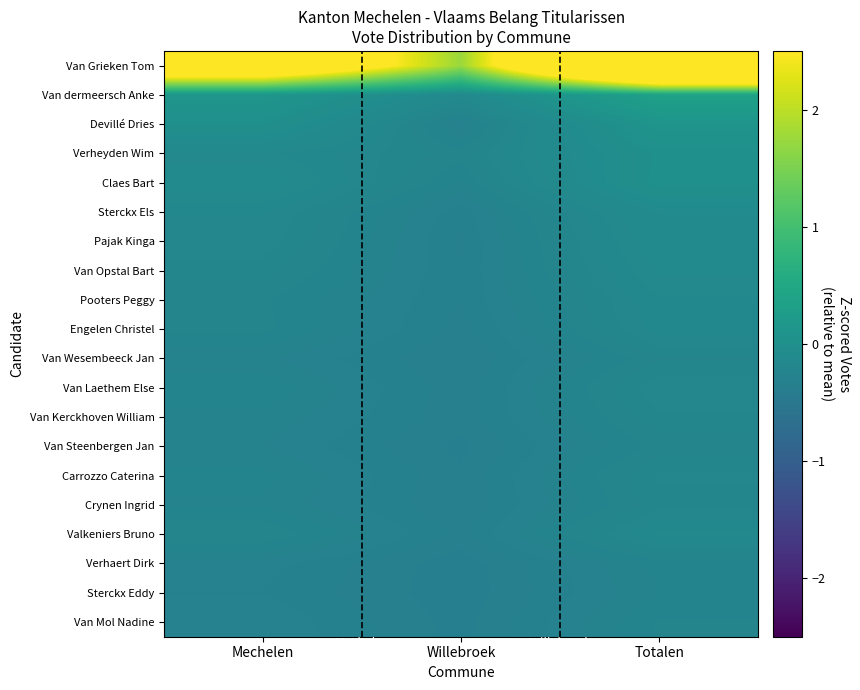

At how many categories does at least one series exceed 0?

3